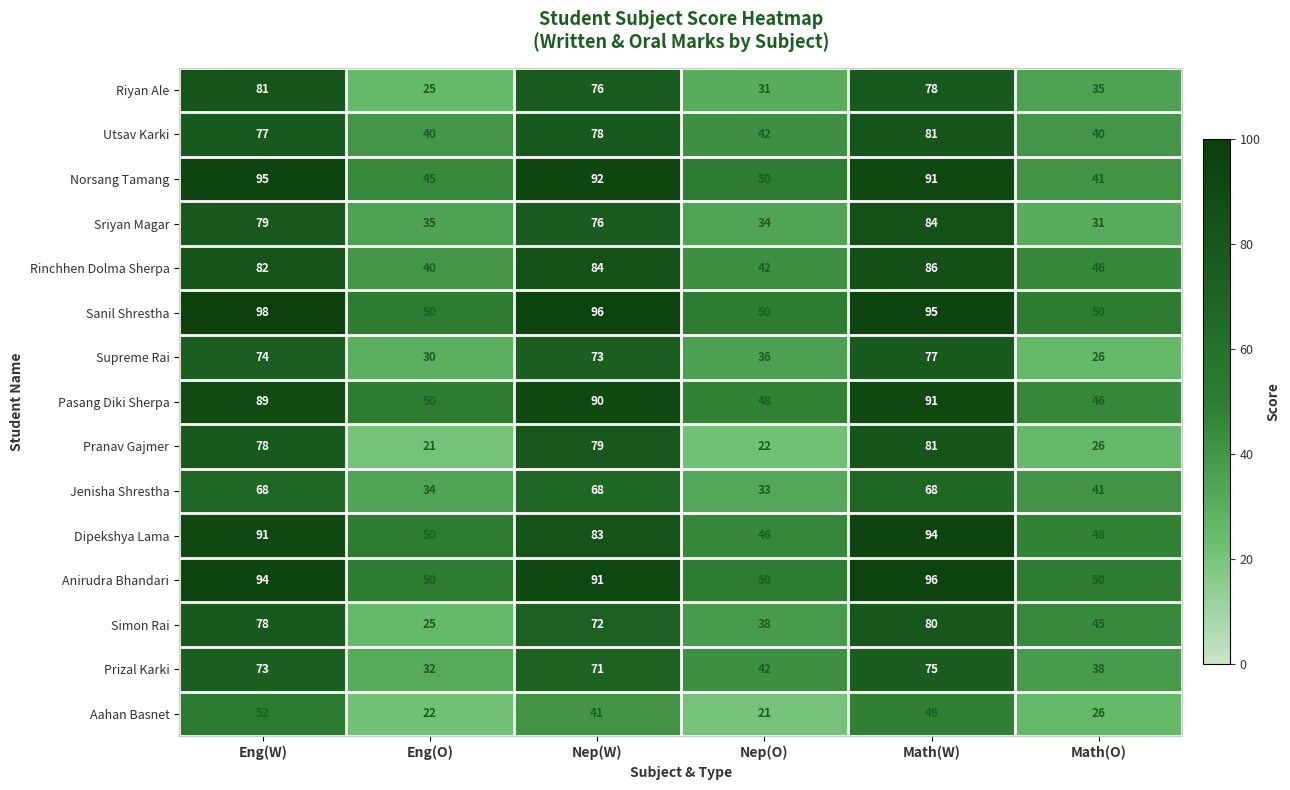

What is the difference between the highest and lowest values at Eng(O)?

29